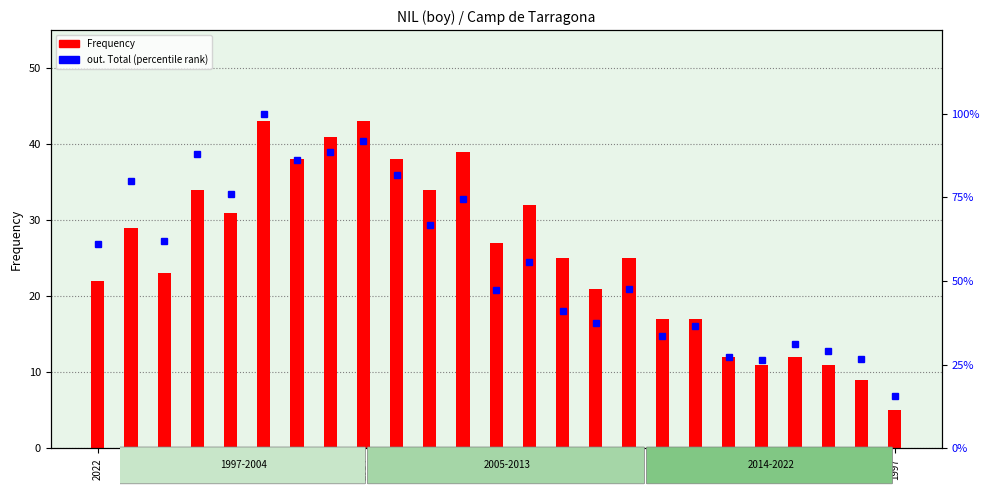

What is the value of the Frequency bar at the 9th from the left?

43.0